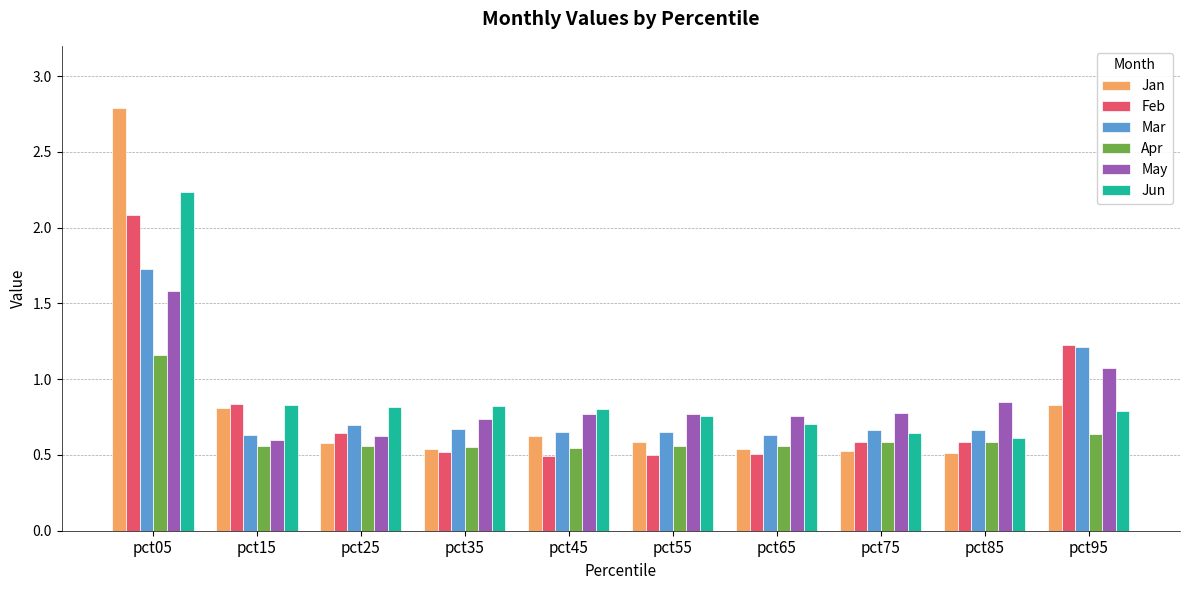

Rank the series by their maximum value, from highest to lowest.

Jan, Jun, Feb, Mar, May, Apr